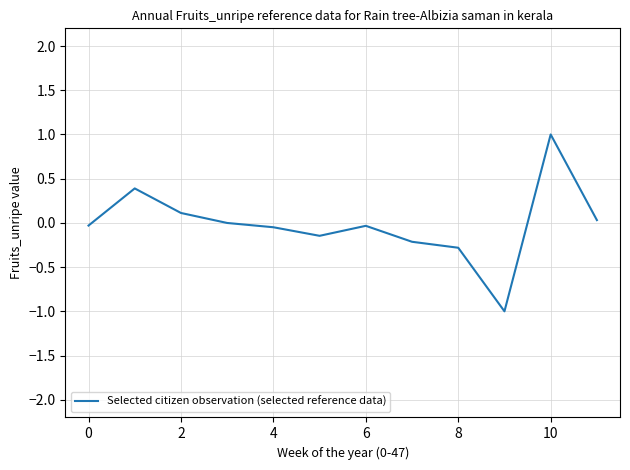

What is the greatest value displayed?

1.0